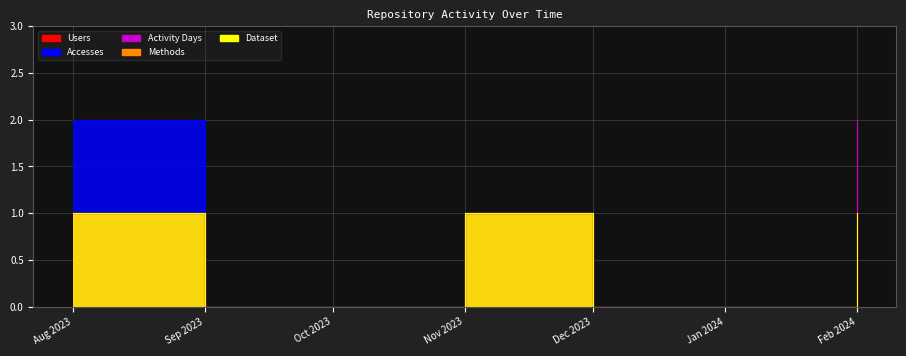

At which label does Dataset reach its peak?

Aug 2023